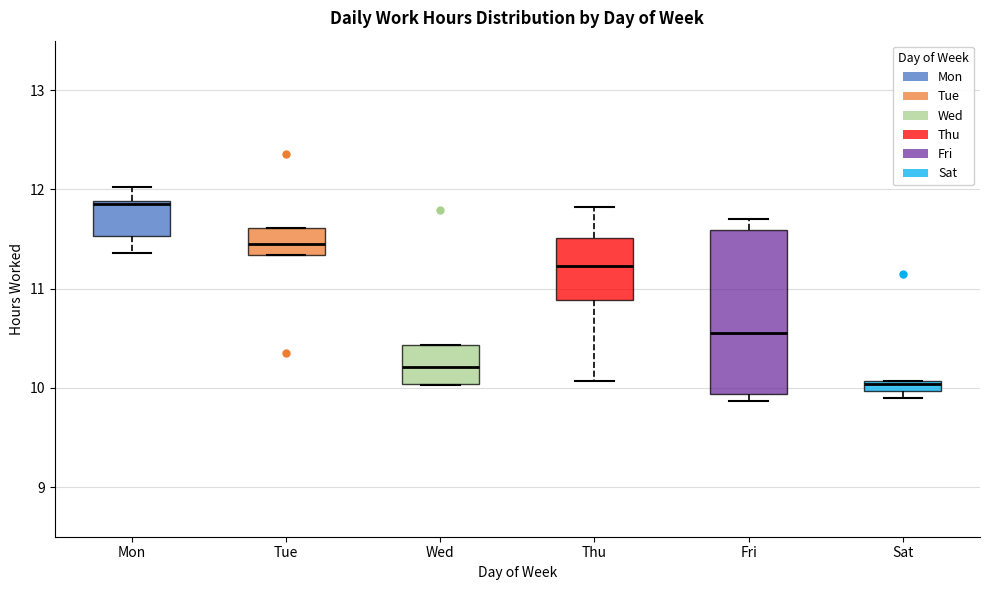

Which box's median line is the lowest?

Sat